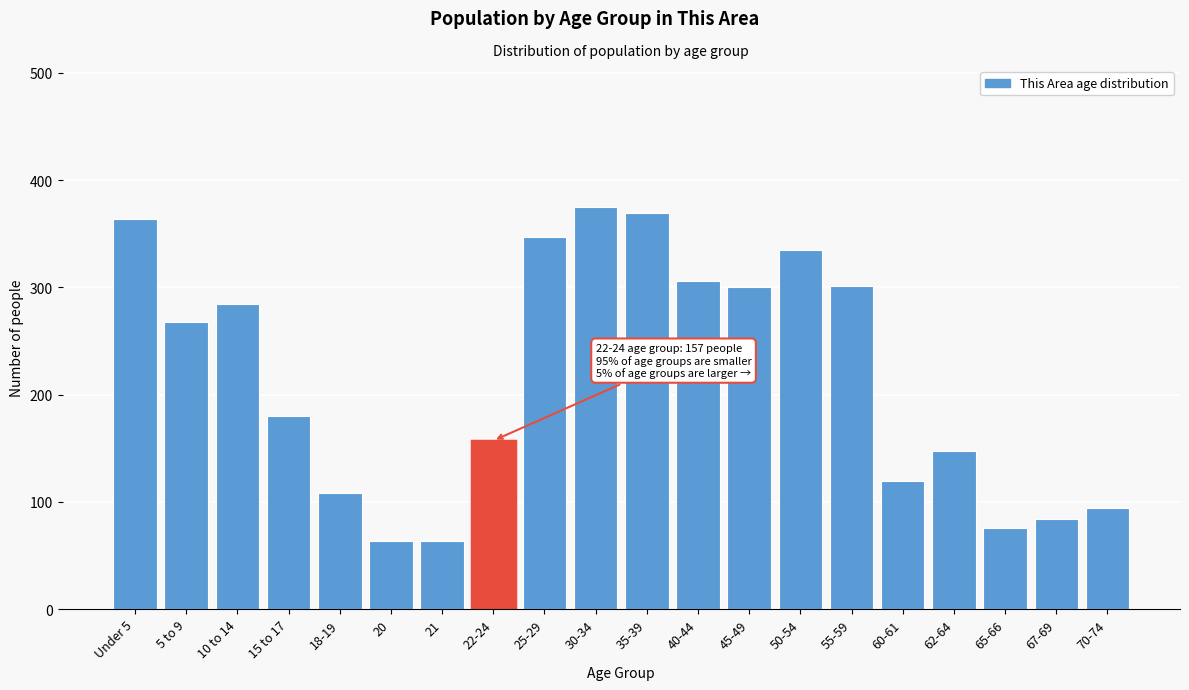

Approximately how many times larger is the value at 5 to 9 compared to 35-39?

0.7